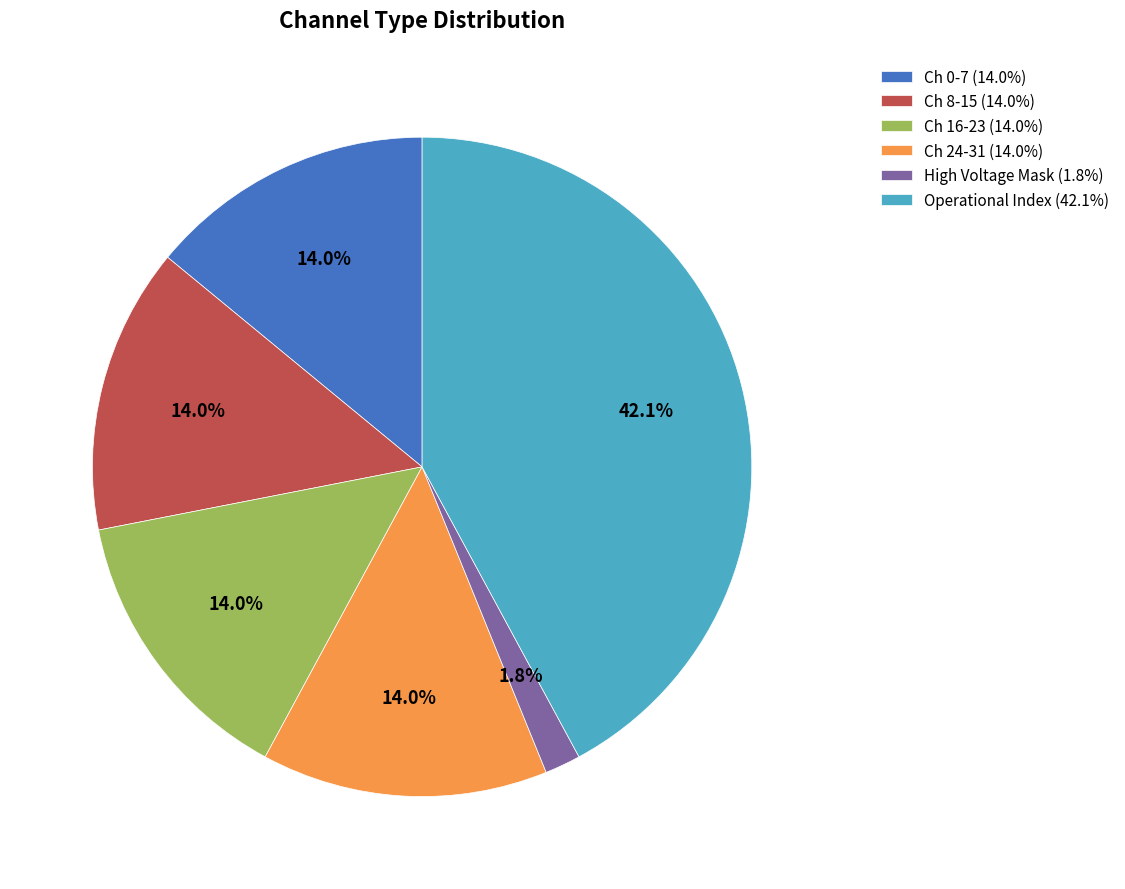

Does Ch 8-15 (14.0%) represent more than half of the total?

No